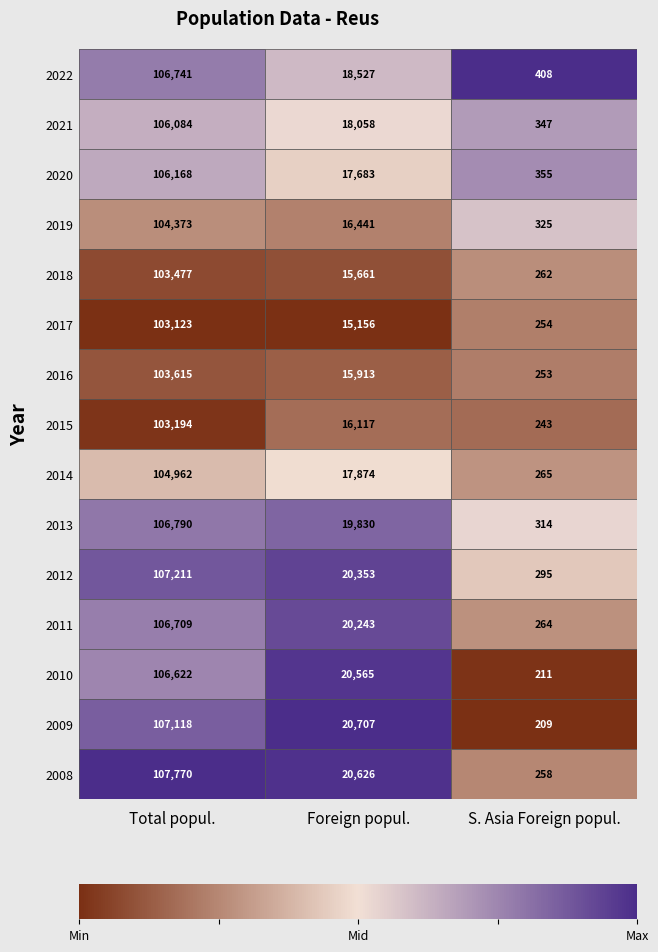

What is the sum of the 2010 values at Total popul. and S. Asia Foreign popul.?

106833